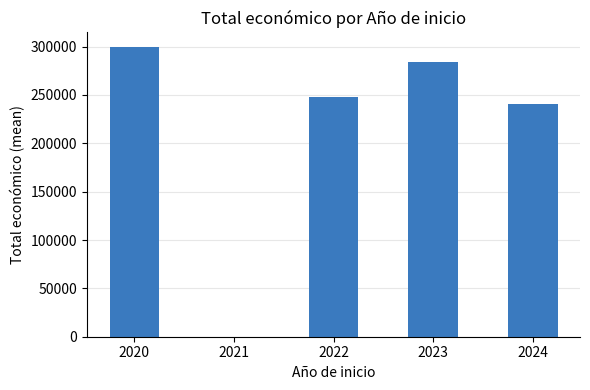

Reading left to right, what are all the values shown in this chart?

299670	0	247700	284574	240143